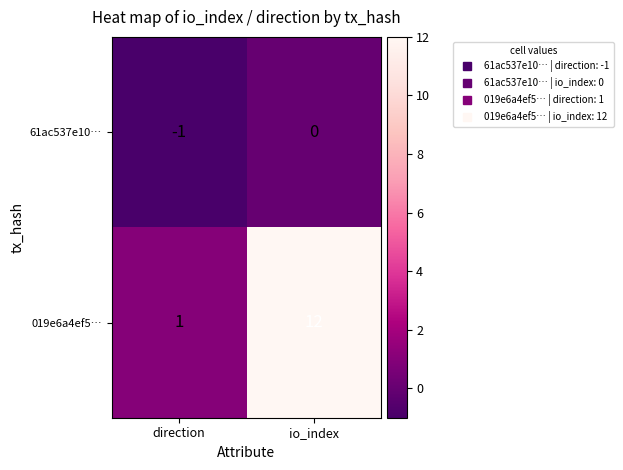

Rank the categories by 019e6a4ef5… value from lowest to highest.

direction, io_index